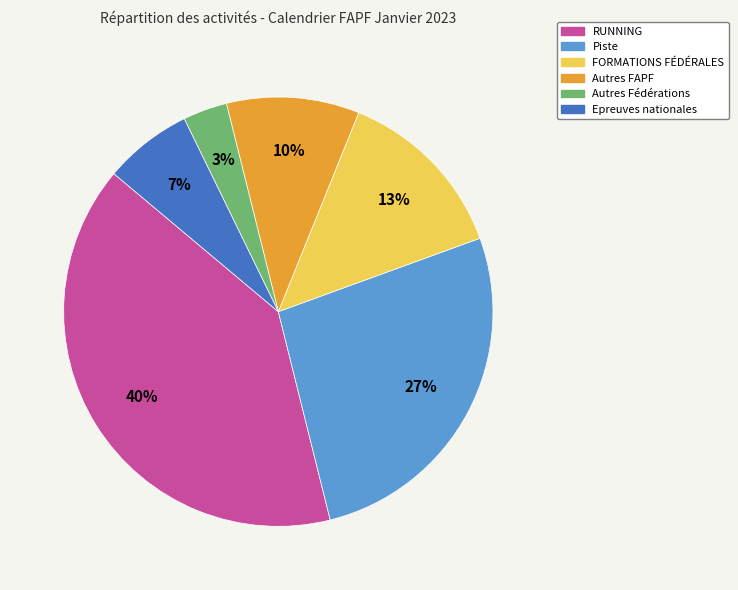

The Piste slice represents 39% of the pie. True or false?

False